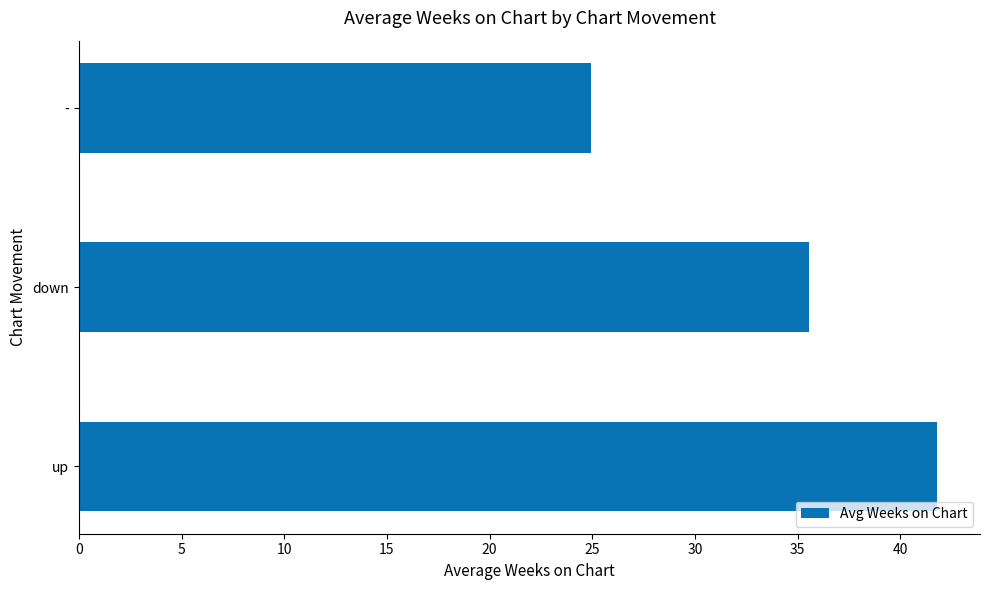

Rank the categories by value from highest to lowest.

up, down, -